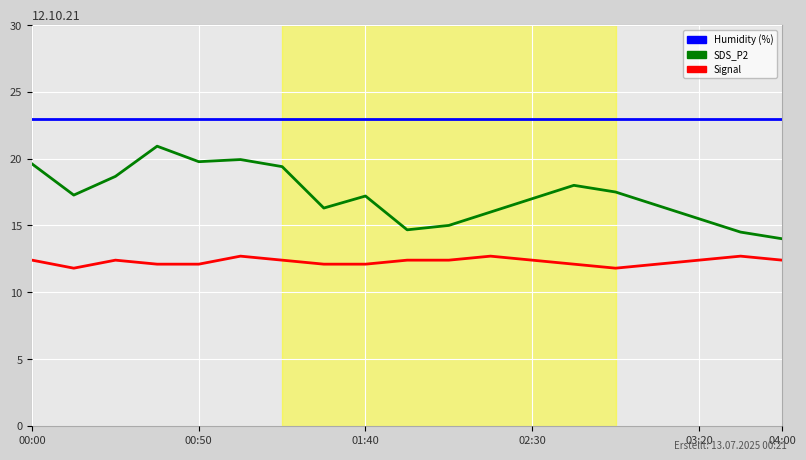

What is the minimum value shown in the chart?

11.8